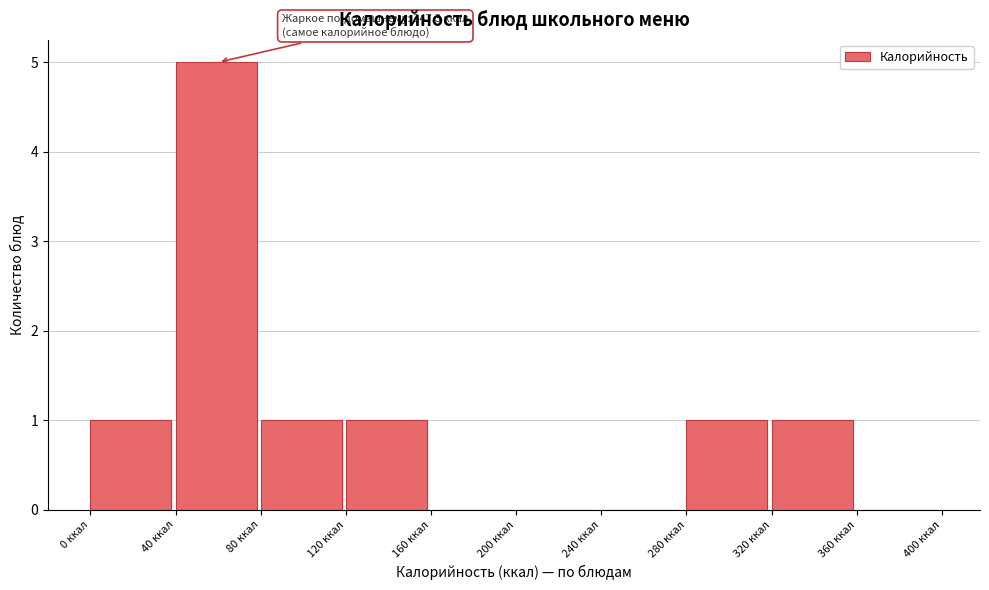

Over which range of the x-axis is the bar tallest?

40 to 80